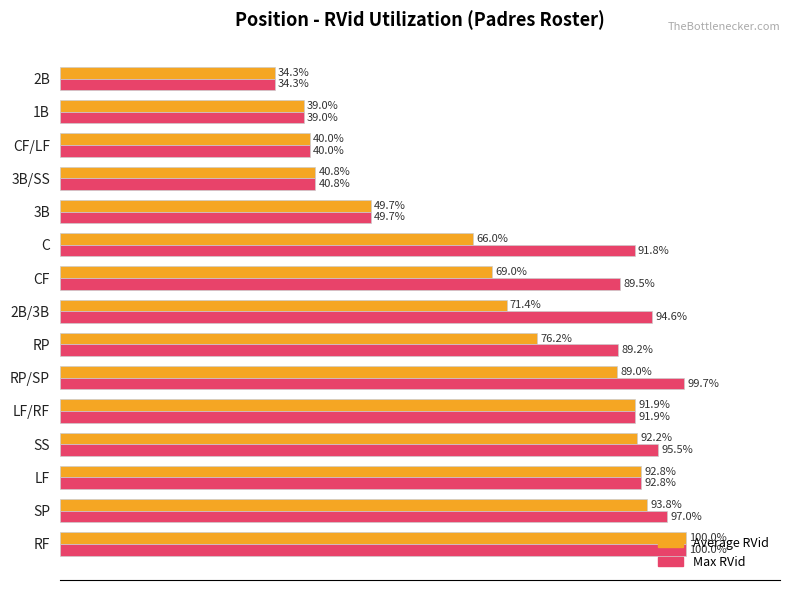

Where is Average RVid nearest to the value 67?

C